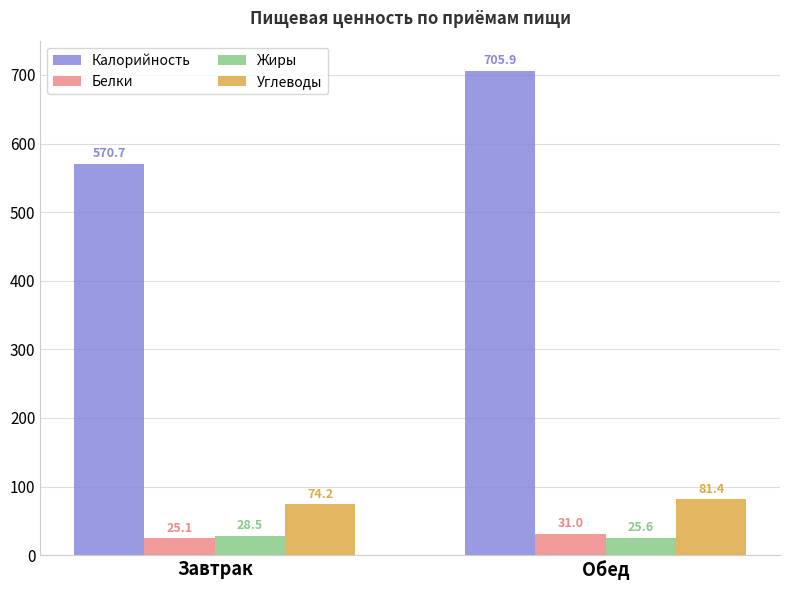

Between Завтрак and Обед, which series saw the biggest shift?

Калорийность